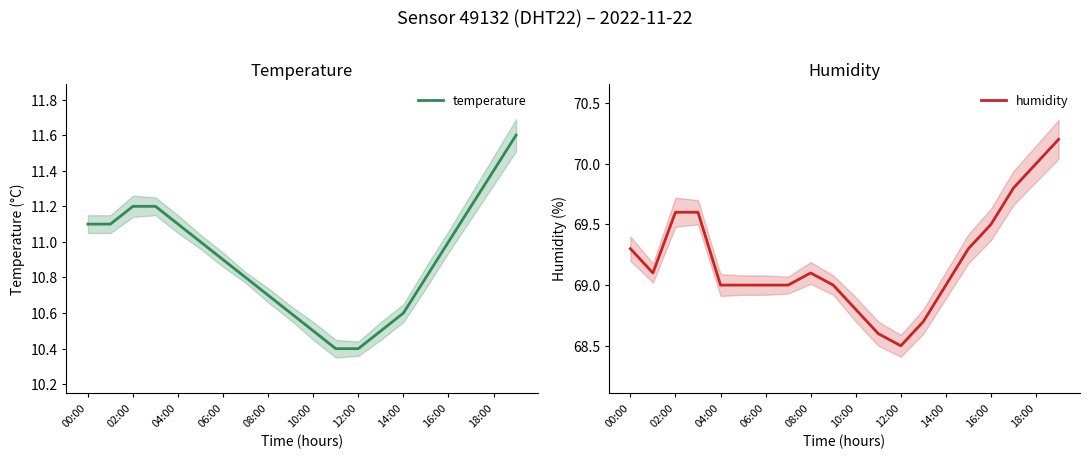

What are all the series names shown in the legend?

temperature, humidity